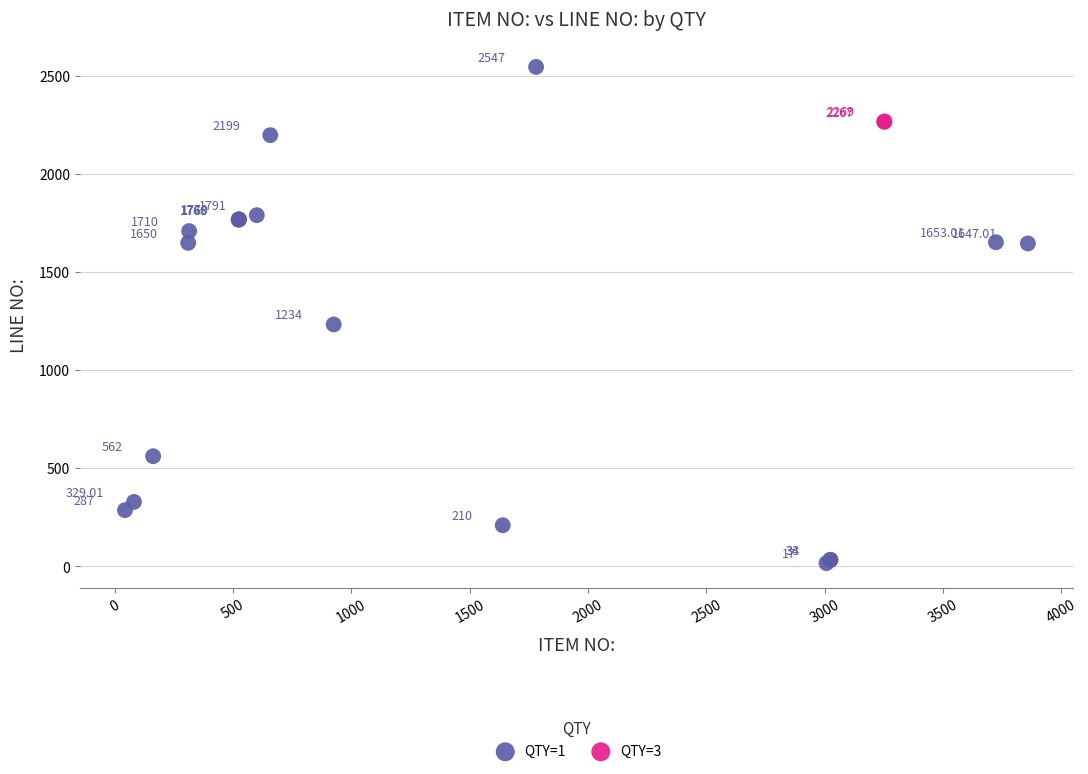

What are all the series names shown in the legend?

QTY=1, QTY=3